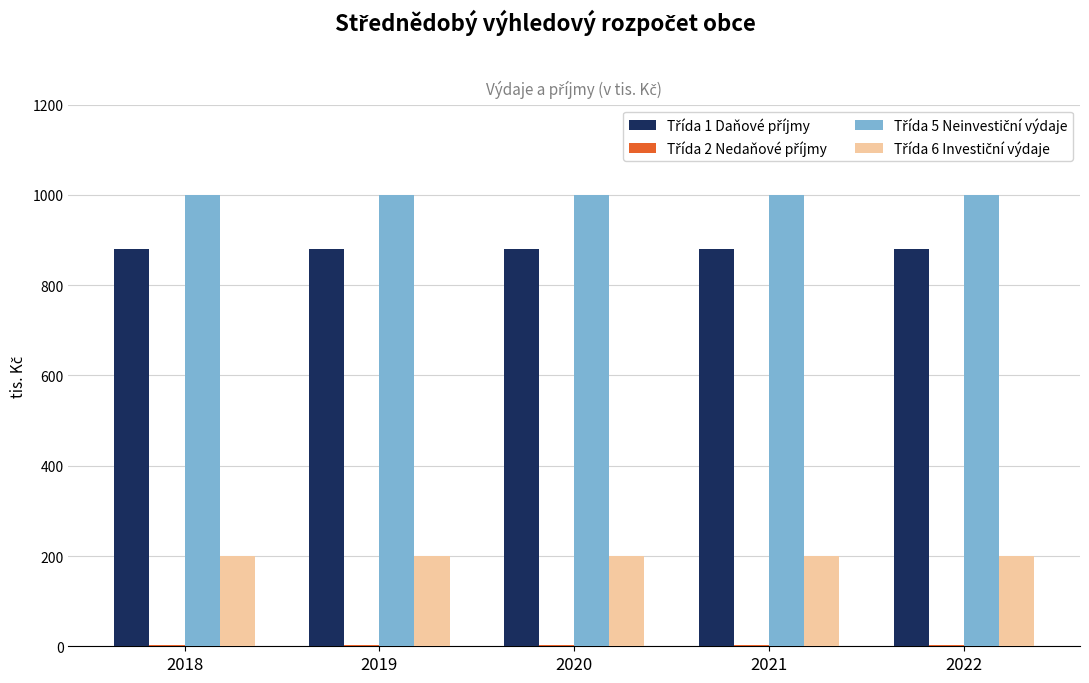

What is the maximum value shown in the chart?

1000